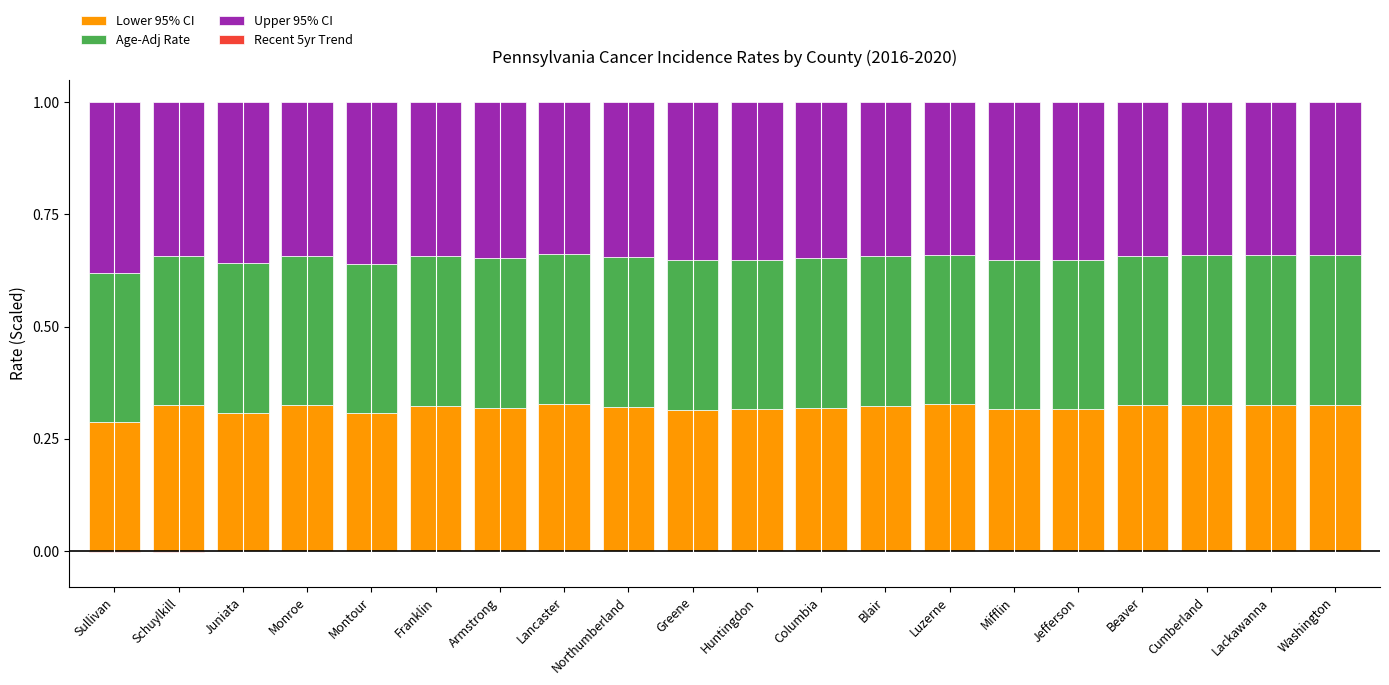

Count the Upper 95% CI values in the range 0 to 1.

20